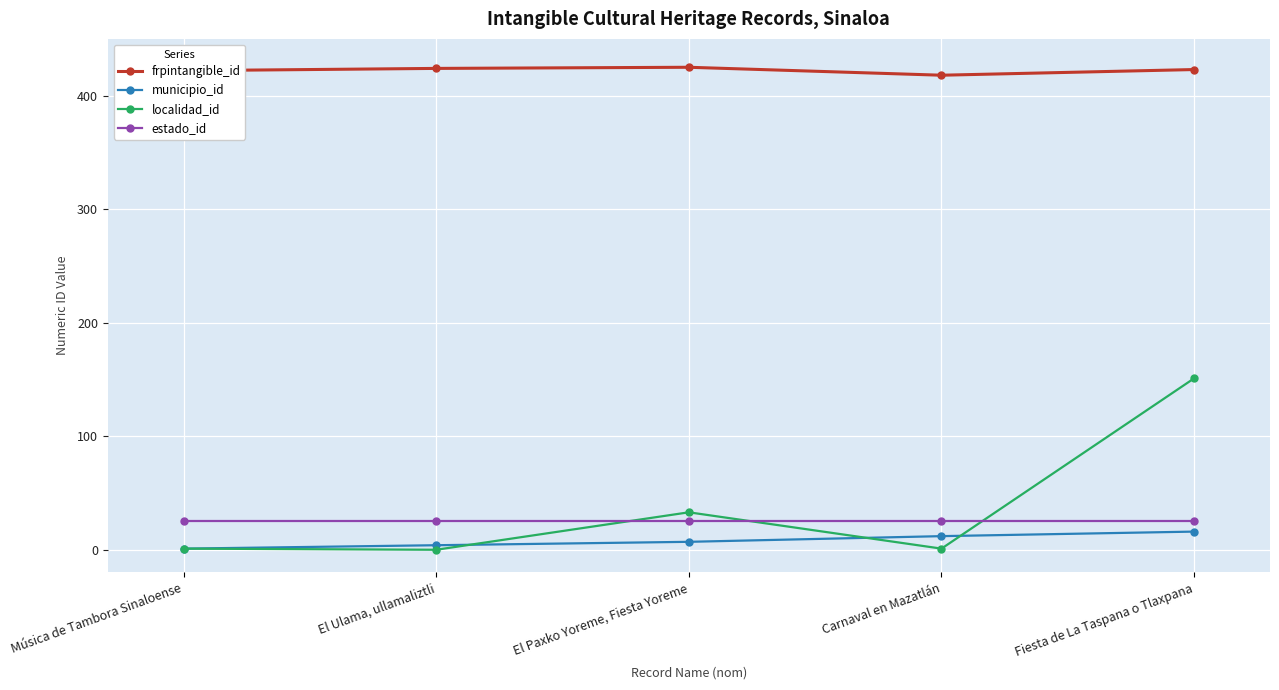

Where do localidad_id and estado_id first cross each other?

El Ulama, ullamaliztli and El Paxko Yoreme, Fiesta Yoreme